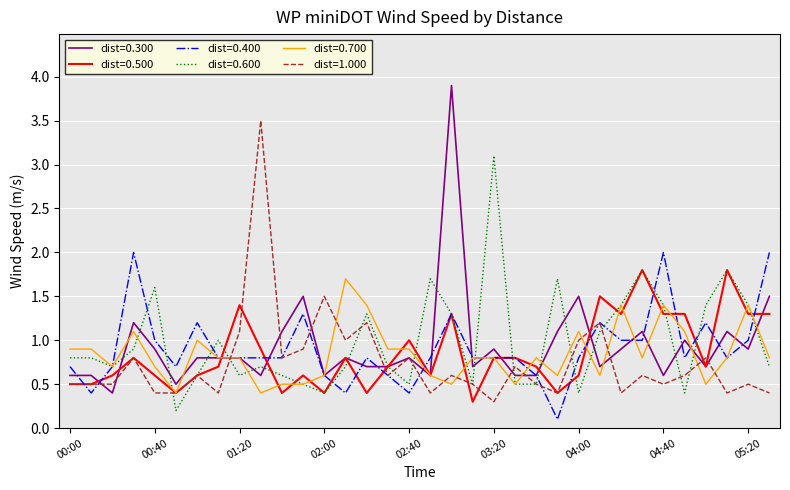

What is the greatest value displayed?

3.9